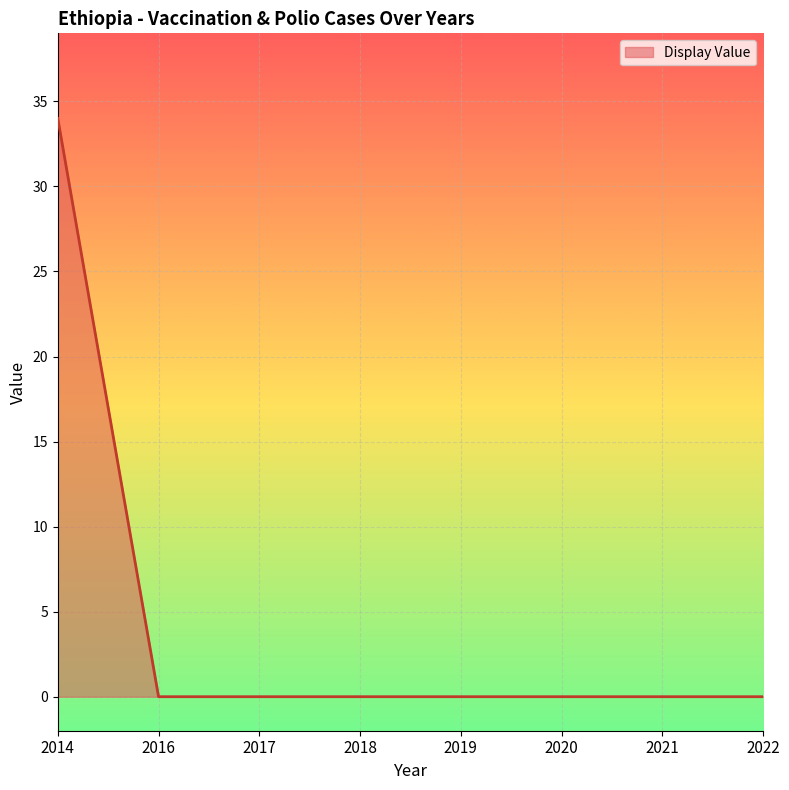

Reading left to right, what are all the values shown in this chart?

34	0	0	0	0	0	0	0